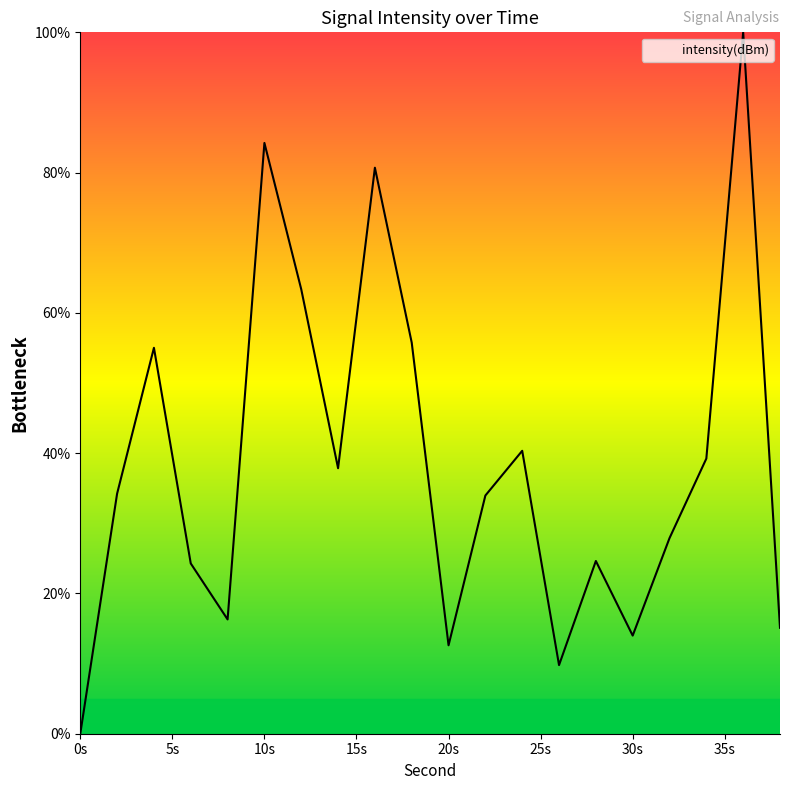

What is the maximum value shown in the chart?

100.0